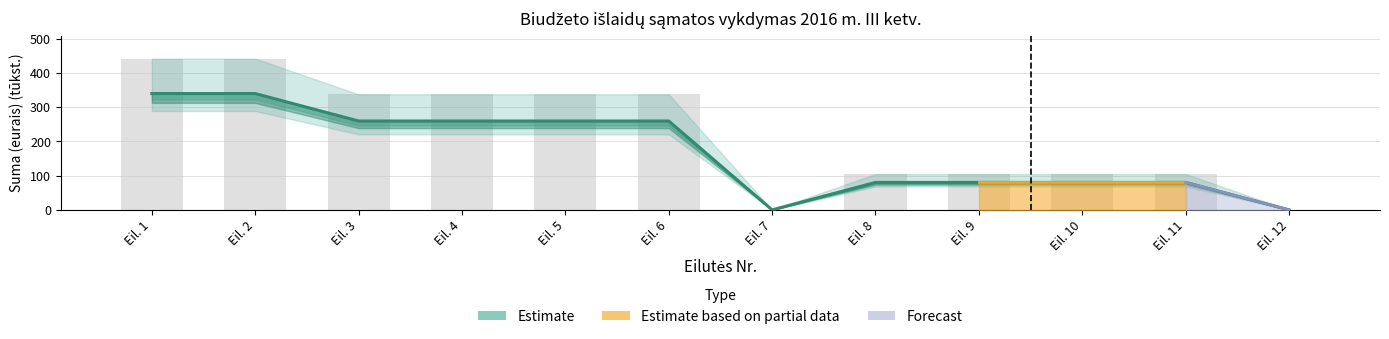

How many values in the Asignavimų planas series exceed 337?

6